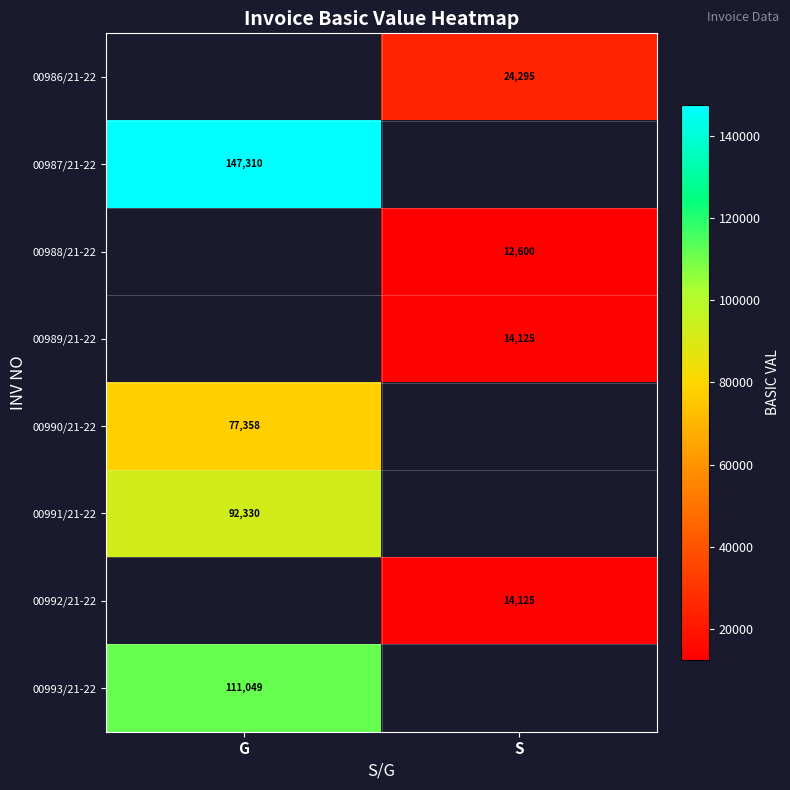

Is it true that 00990/21-22 equals 102422 at G?

False